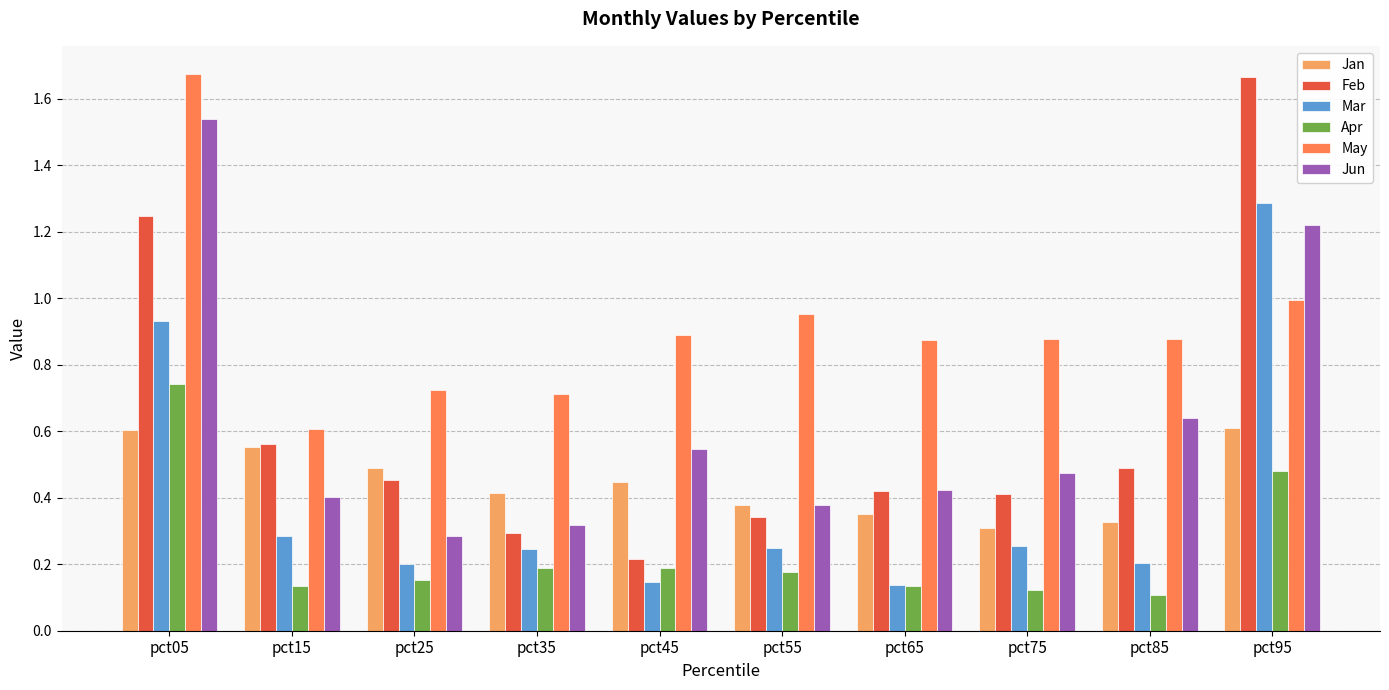

How many groups of bars are there?

10